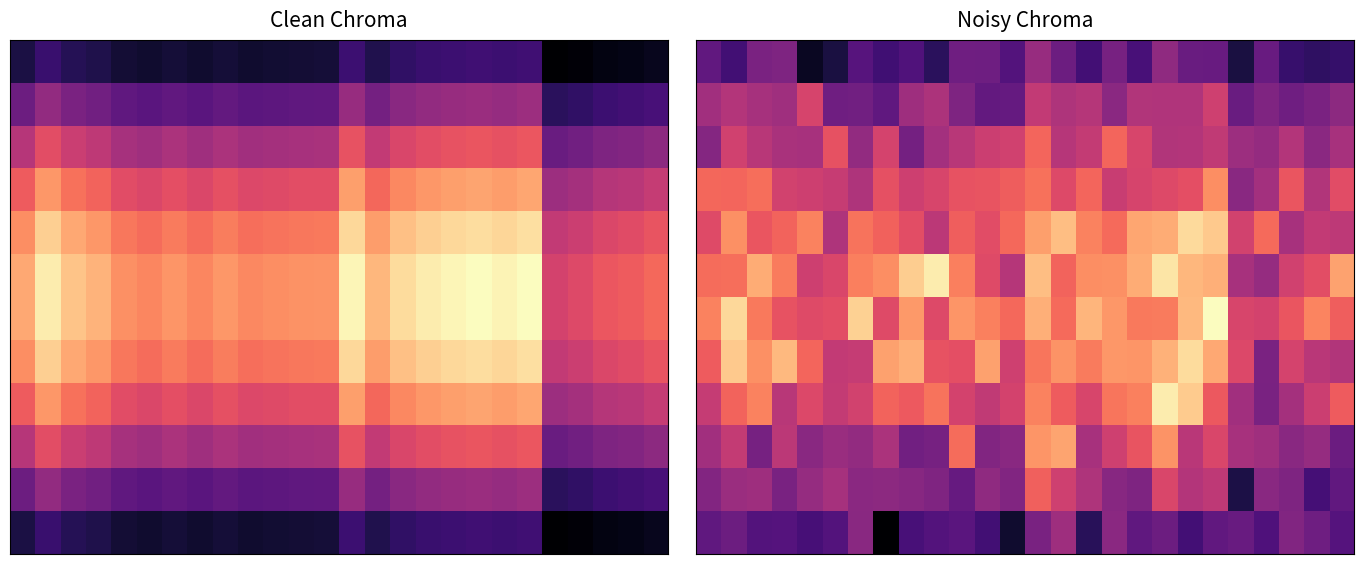

At which category does the chart reach its minimum across all series?

7